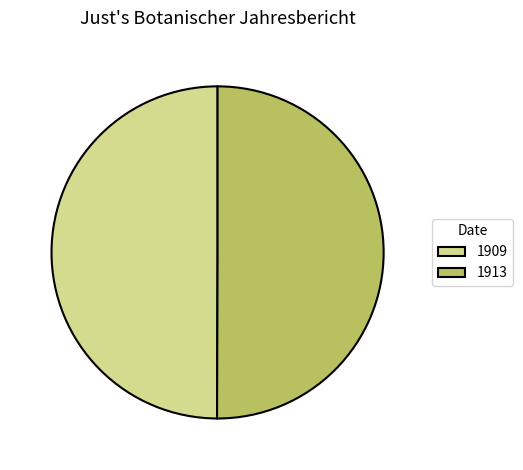

The 1909 slice represents 41% of the pie. True or false?

False